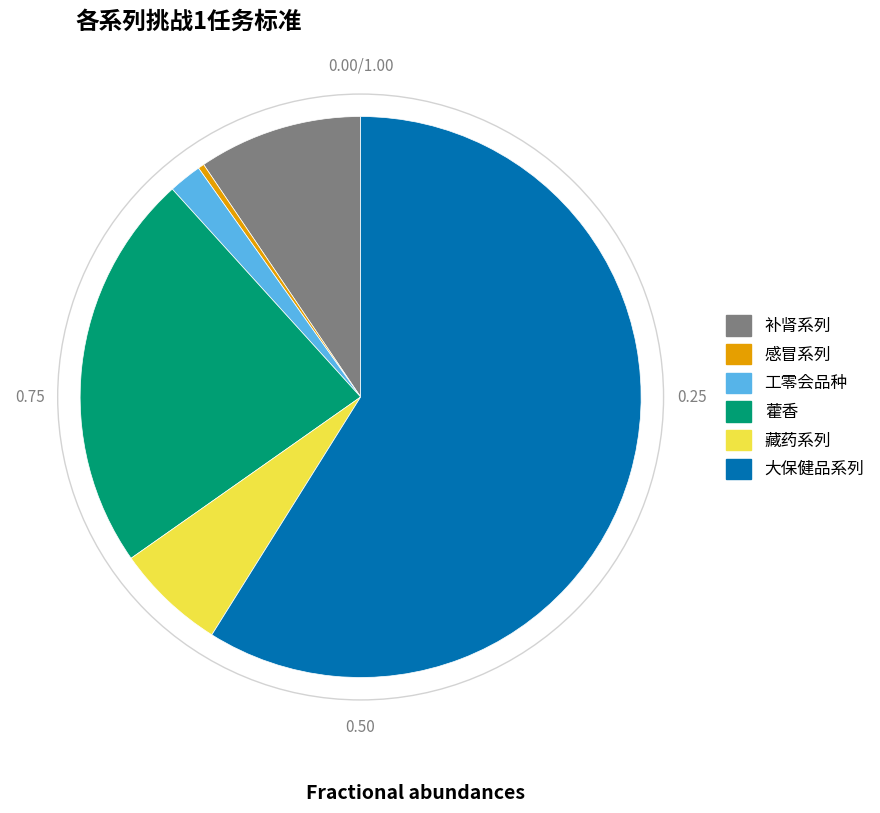

Combined, do 感冒系列 and 大保健品系列 account for over 50%?

Yes